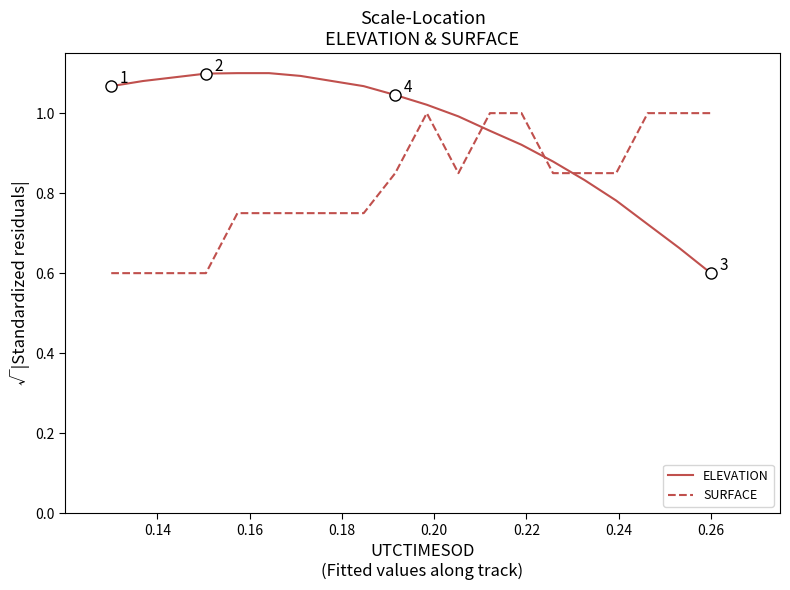

What is the minimum value shown in the chart?

0.6